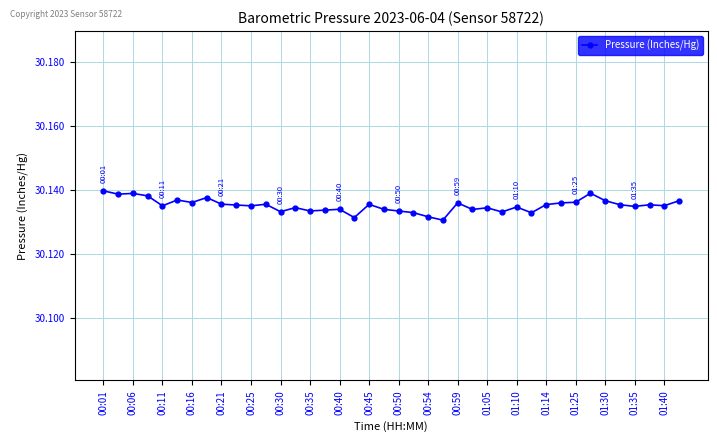

Count the values in the range 30 to 31.

40